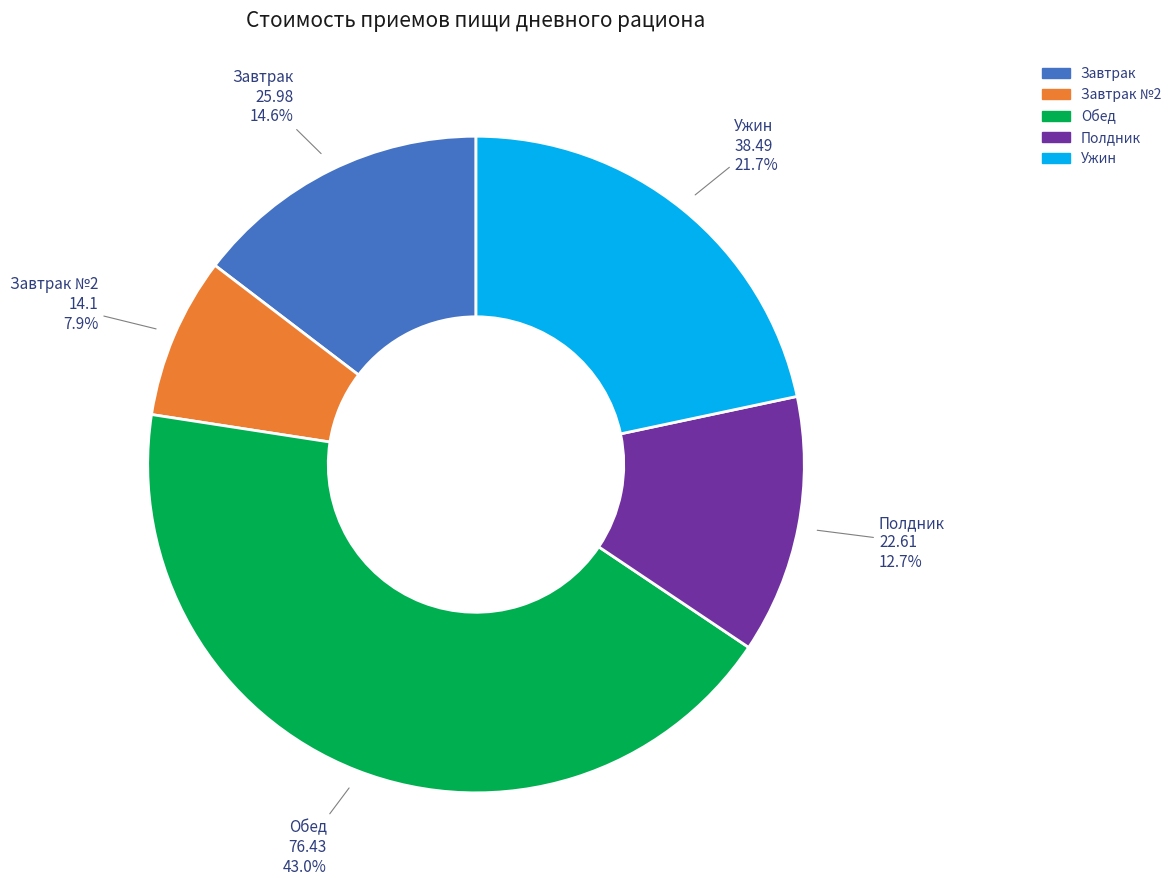

Is there a majority slice in this chart?

No